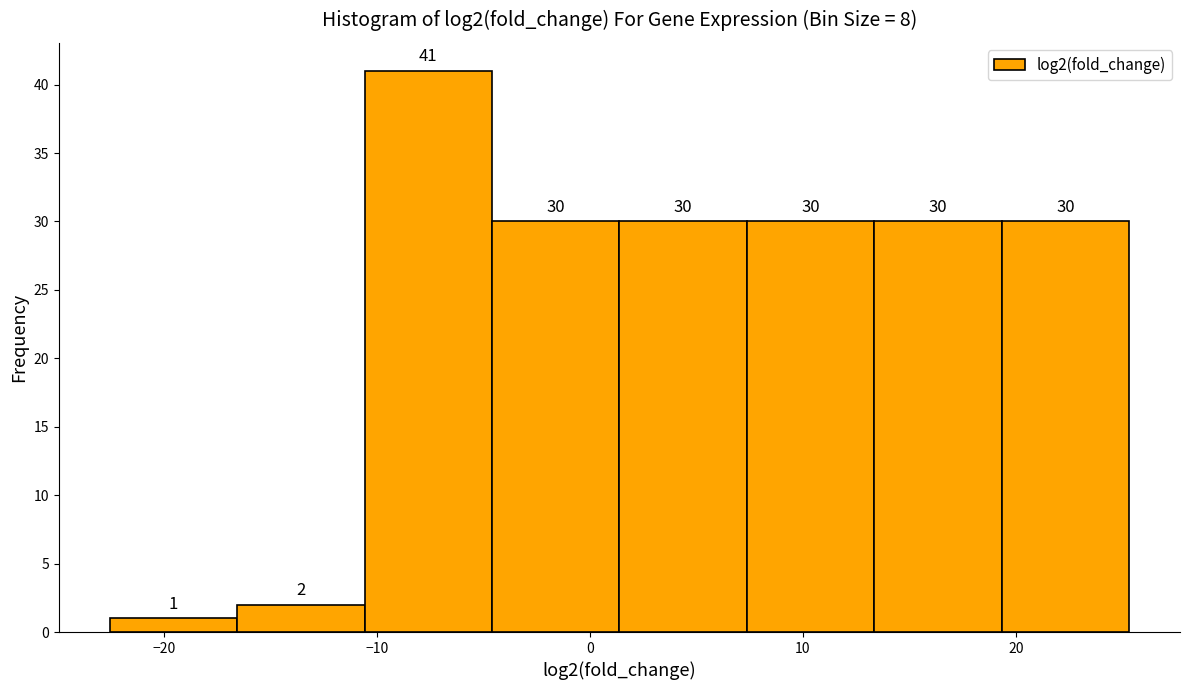

How tall is the bar that spans 1 to 7 on the x-axis? The bar edges are not printed on the chart, so give them approximately, as read against the axis.

30